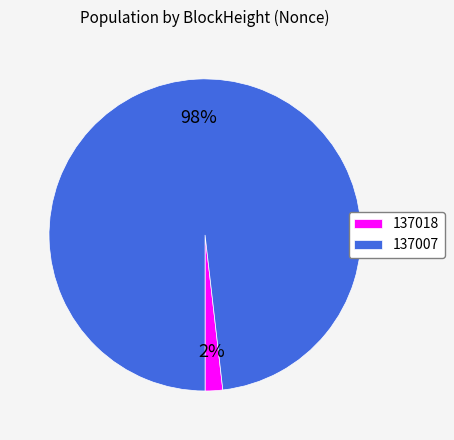

Rank the categories by value from lowest to highest.

137018, 137007